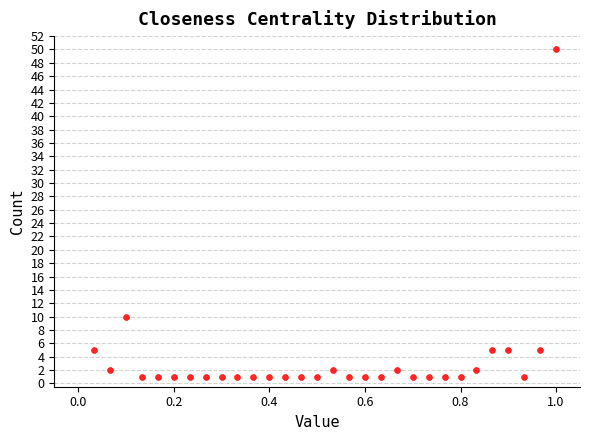

What Y value in the scatter plot is closest to 25?

10